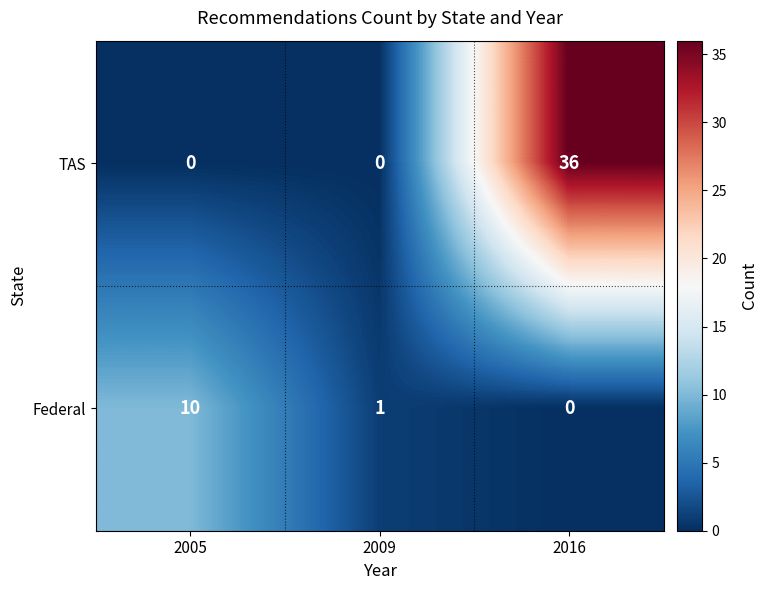

What is the difference between the highest and lowest values at 2005?

10